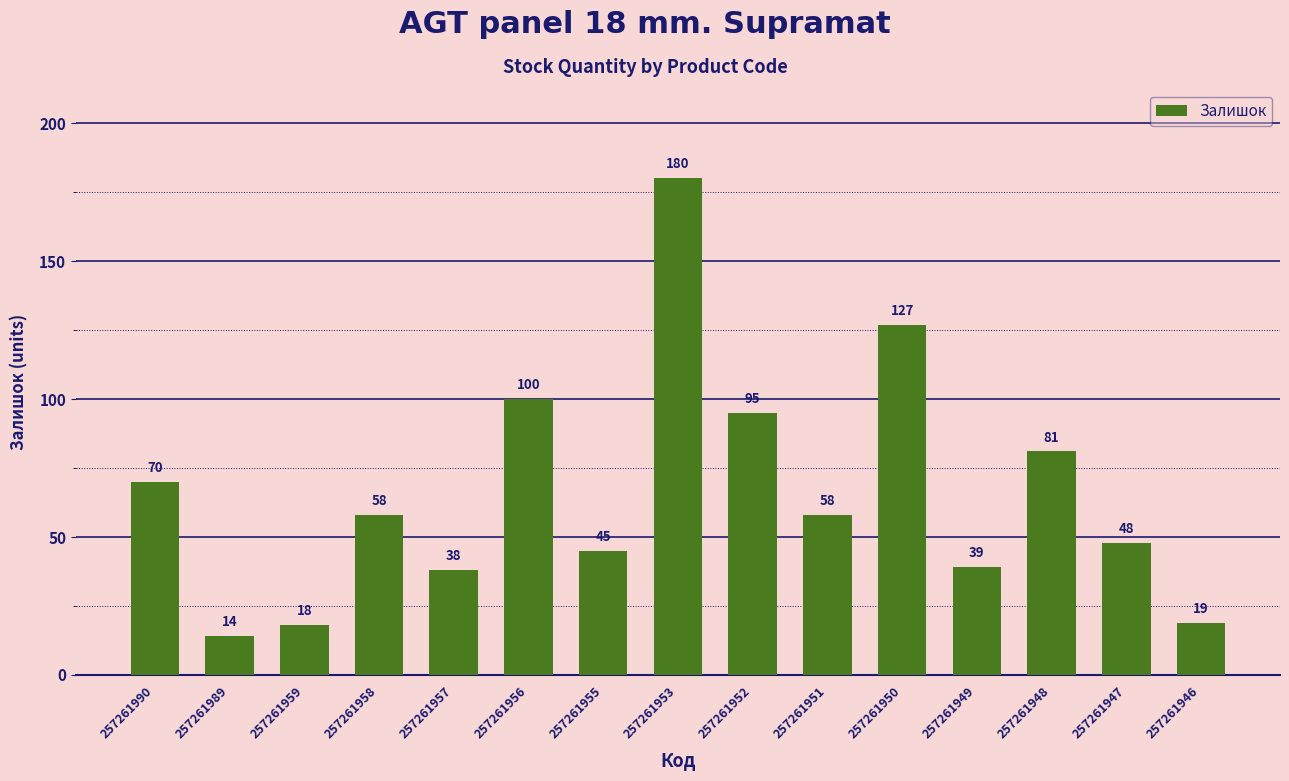

True or false: the data shows 45 at 257261955.

True